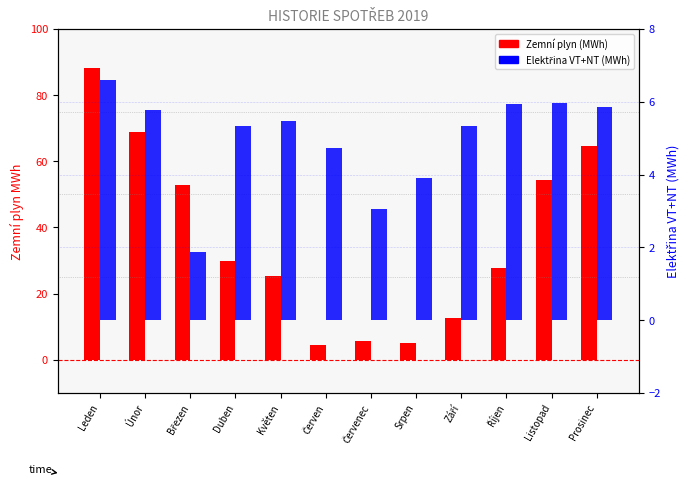

What is the maximum value shown in the chart?

88.1